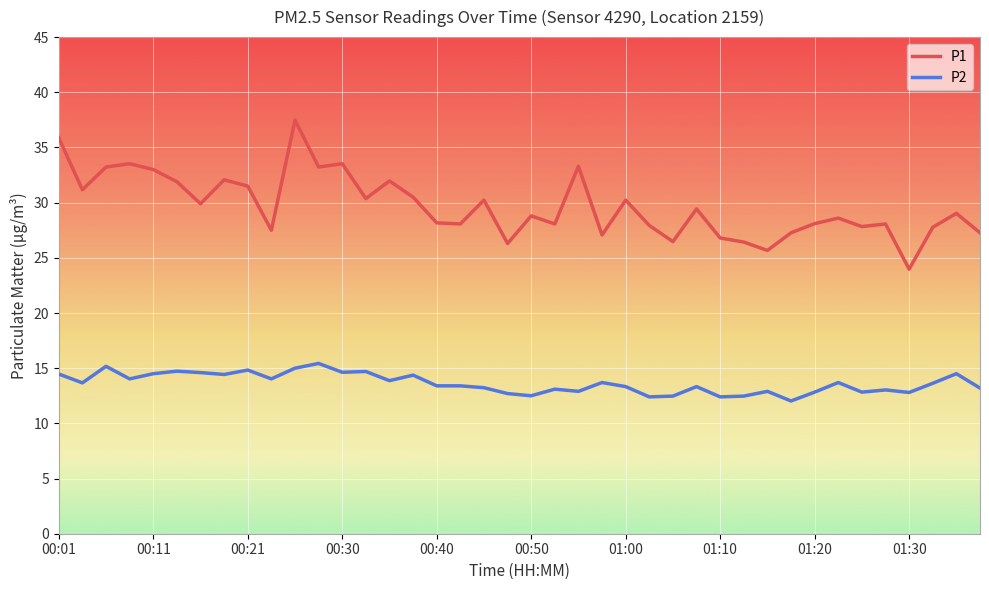

What is the greatest value displayed?

37.5